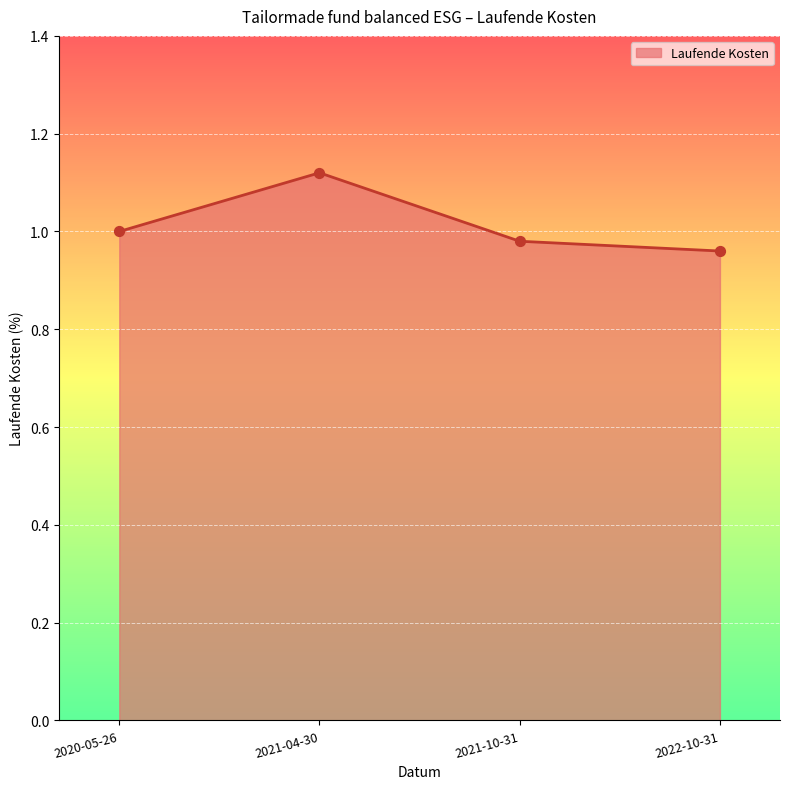

Which has a higher value, 2020-05-26 or 2022-10-31?

2020-05-26